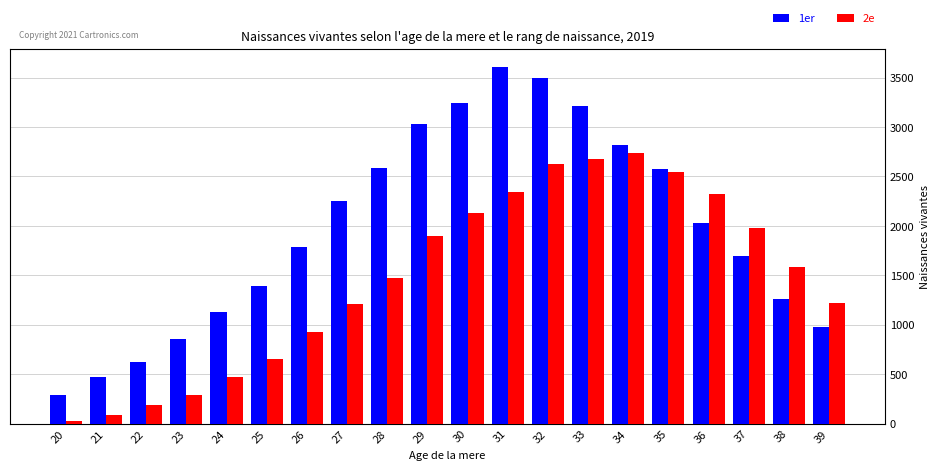

At how many categories does at least one series exceed 347?

19